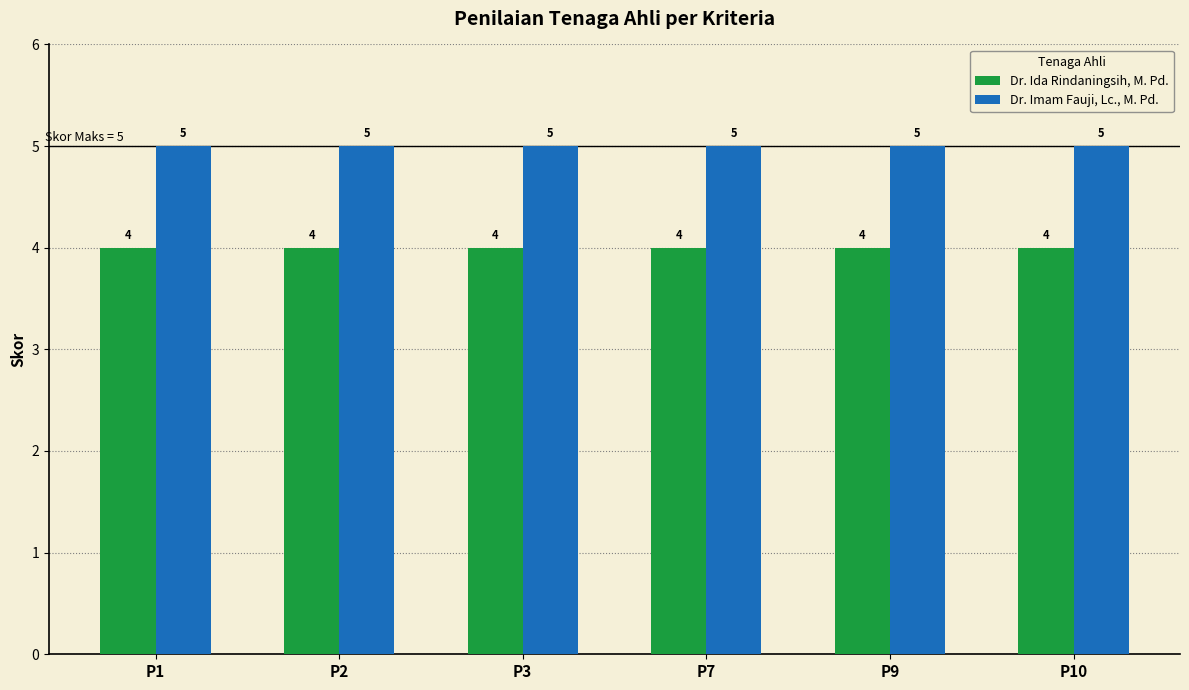

What is the value of the Dr. Imam Fauji, Lc., M. Pd. bar at the 5th from the left?

5